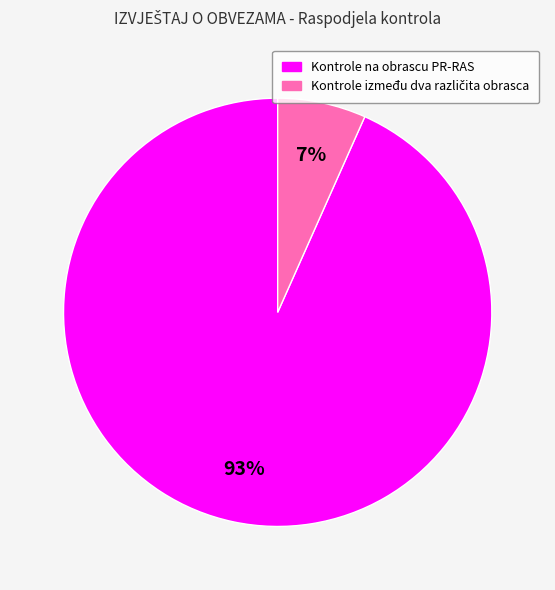

To the nearest percent, what percentage of the pie is Kontrole na obrascu PR-RAS?

93%